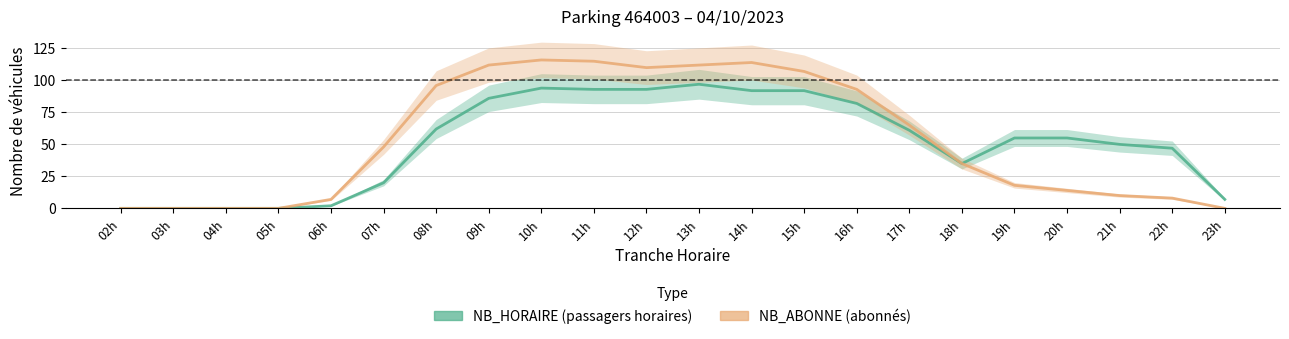

What is the highest value of the NB_HORAIRE series?

97